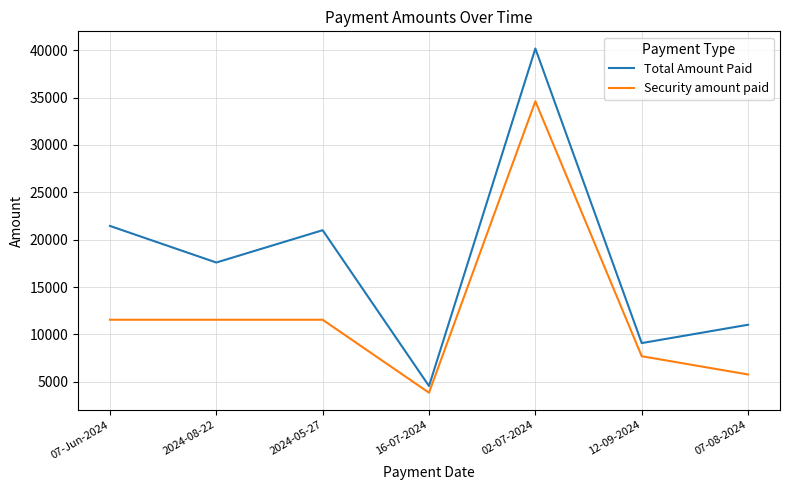

Reading left to right, what are all the values shown in this chart?

Total Amount Paid: 07-Jun-2024=21457	2024-08-22=17595	2024-05-27=21006	16-07-2024=4561	02-07-2024=40180	12-09-2024=9092	07-08-2024=11028
Security amount paid: 07-Jun-2024=11556	2024-08-22=11556	2024-05-27=11556	16-07-2024=3852	02-07-2024=34615	12-09-2024=7704	07-08-2024=5778